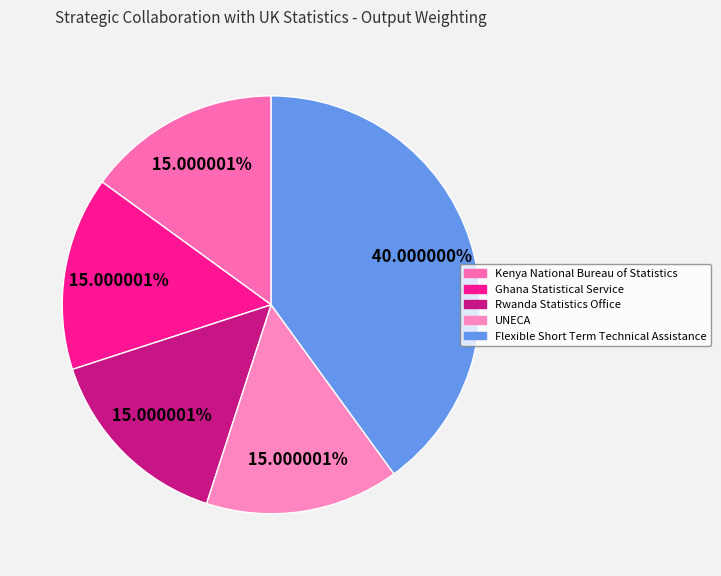

What is the largest slice in the pie chart?

Flexible Short Term Technical Assistance